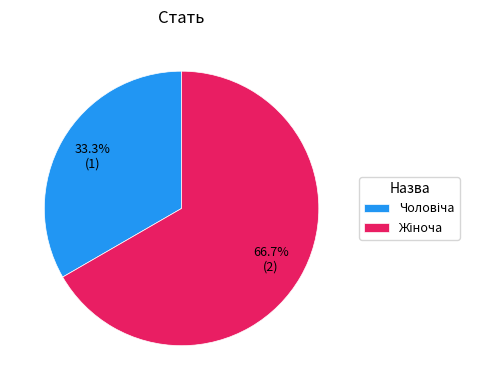

To the nearest percent, what is the average slice percentage?

50%